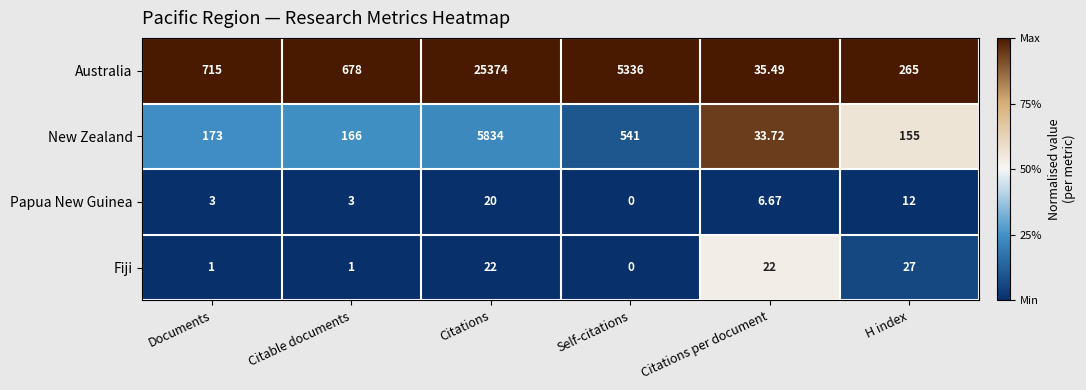

Which series has the widest spread of values?

Australia